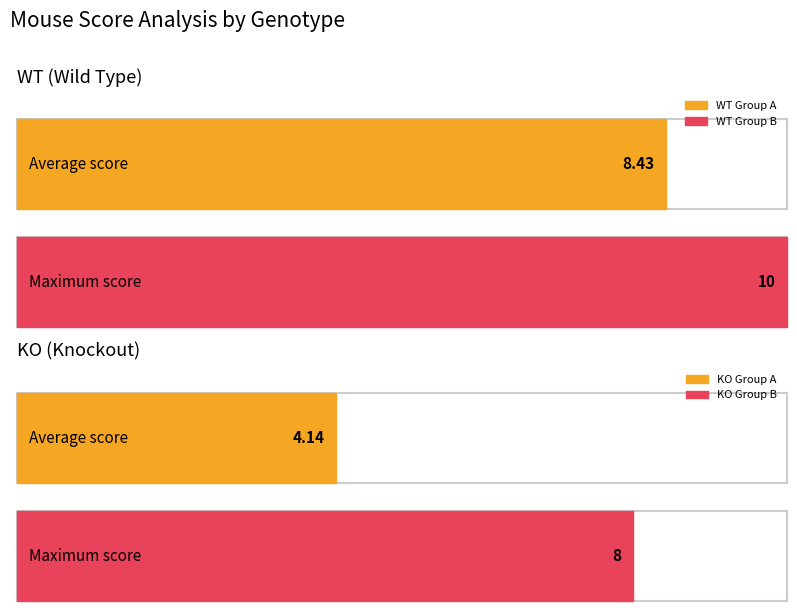

What is the value of the WT_B bar at the 12th from the left?

10